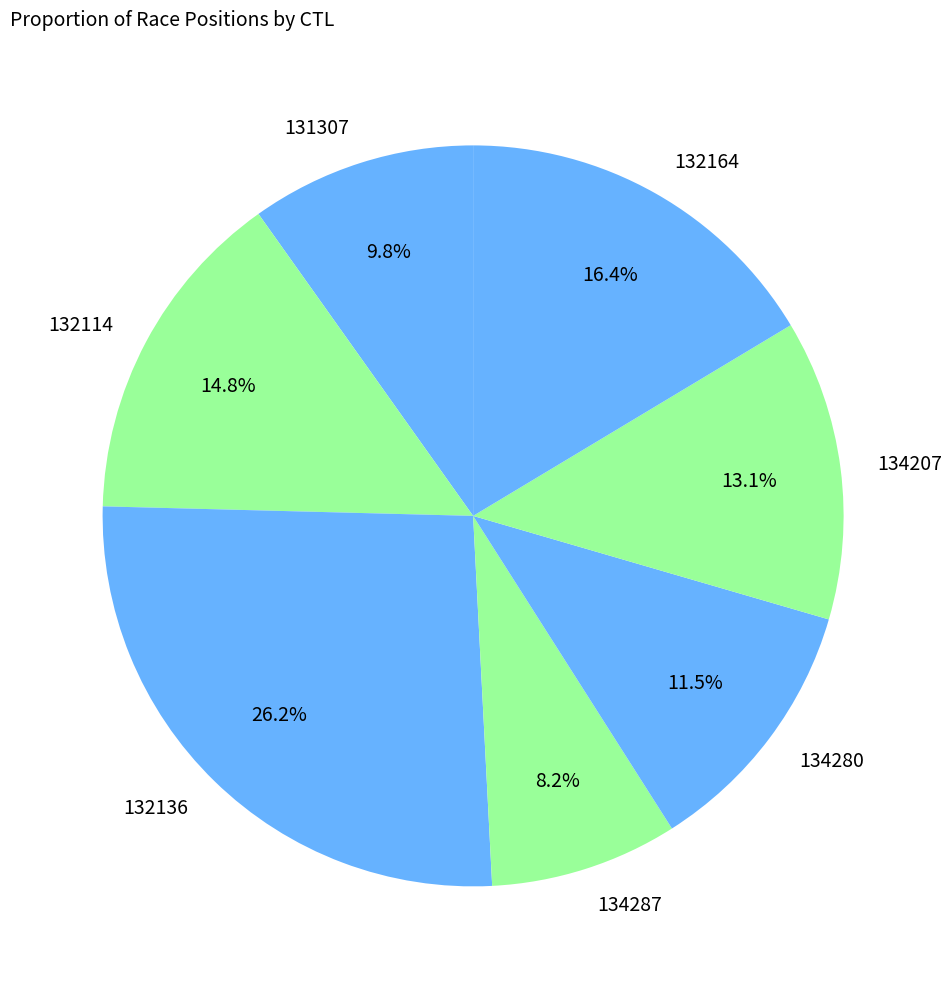

To the nearest percent, what percentage of the pie is 134287?

8%